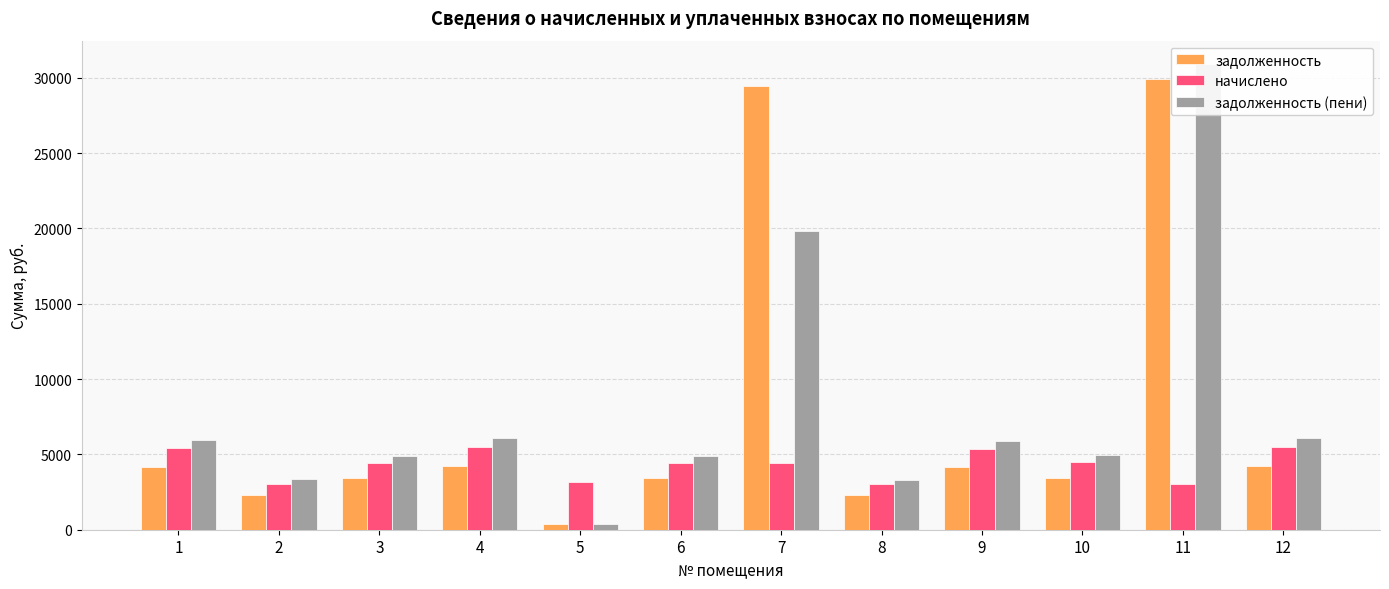

Which has a higher value, 12 or 10?

12